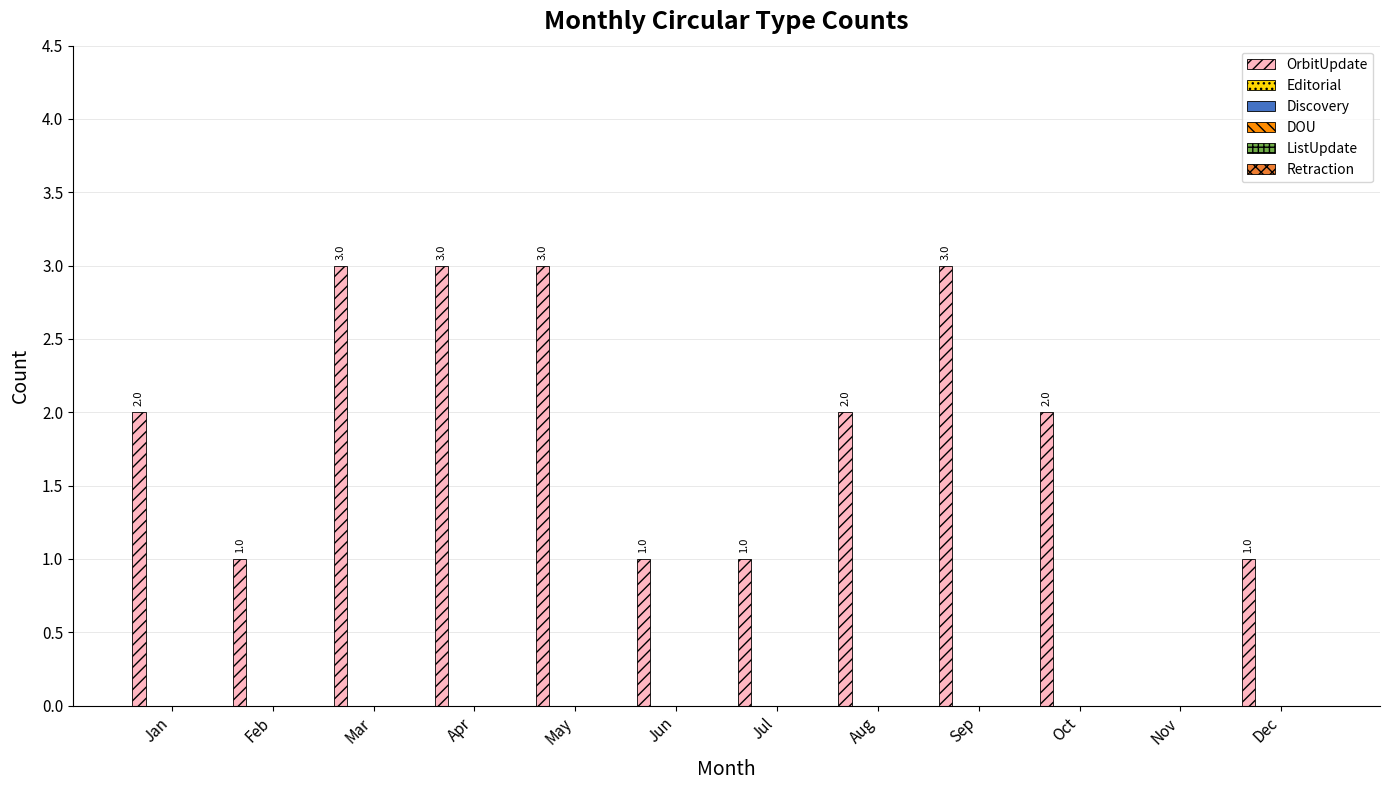

What is the sum of all values?

22